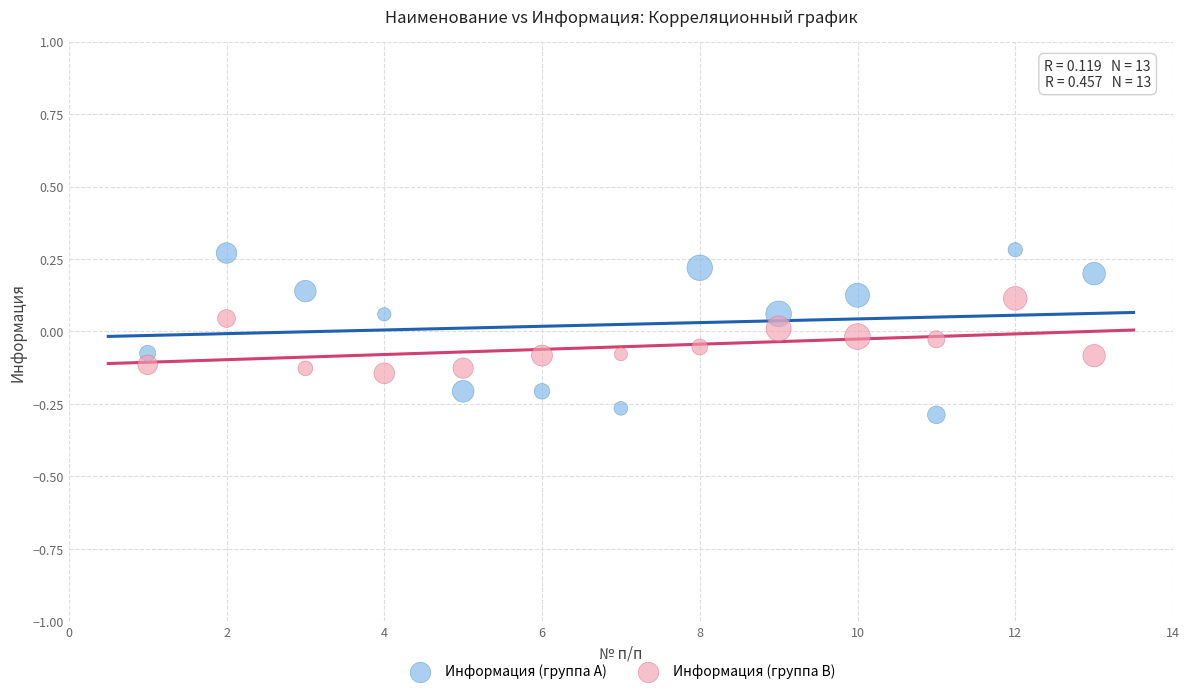

Which series has the largest Y range (max minus min)?

Информация (группа A)